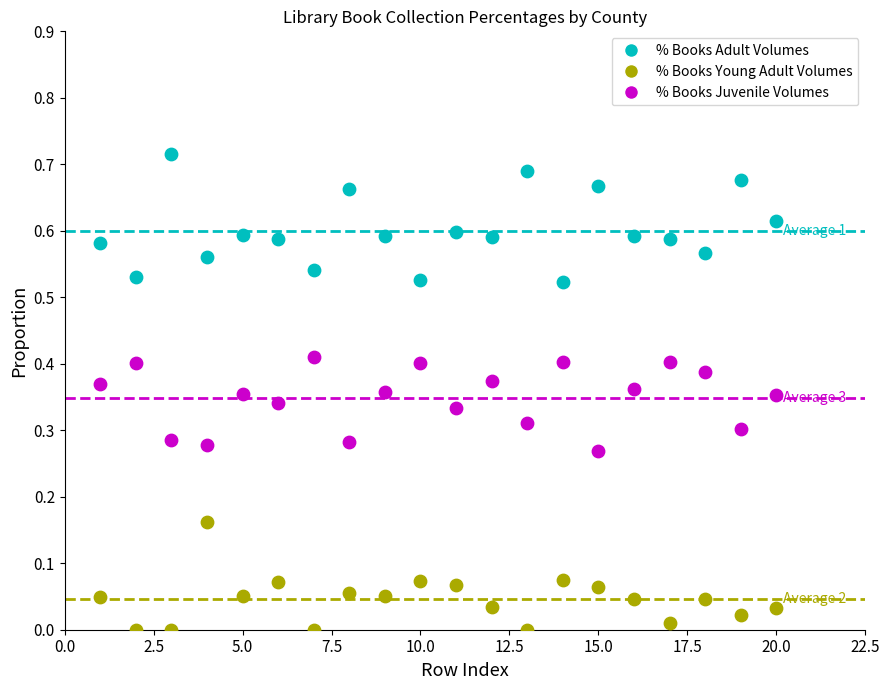

Across all data points, what is the range of X values (max minus min)?

19.0